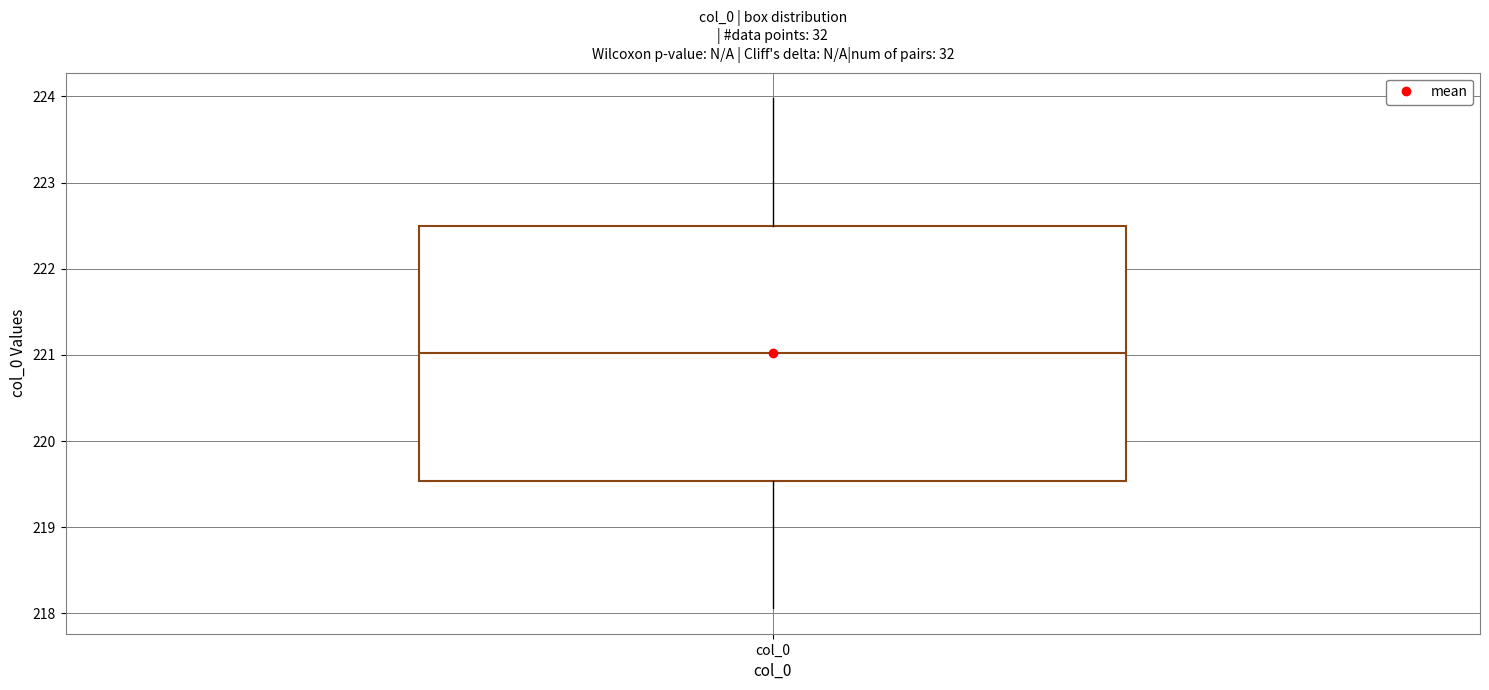

Where is the lower edge of the box for col_0 on the y-axis? The values are not printed on the chart, so give them approximately, as read against the axis.

219.5